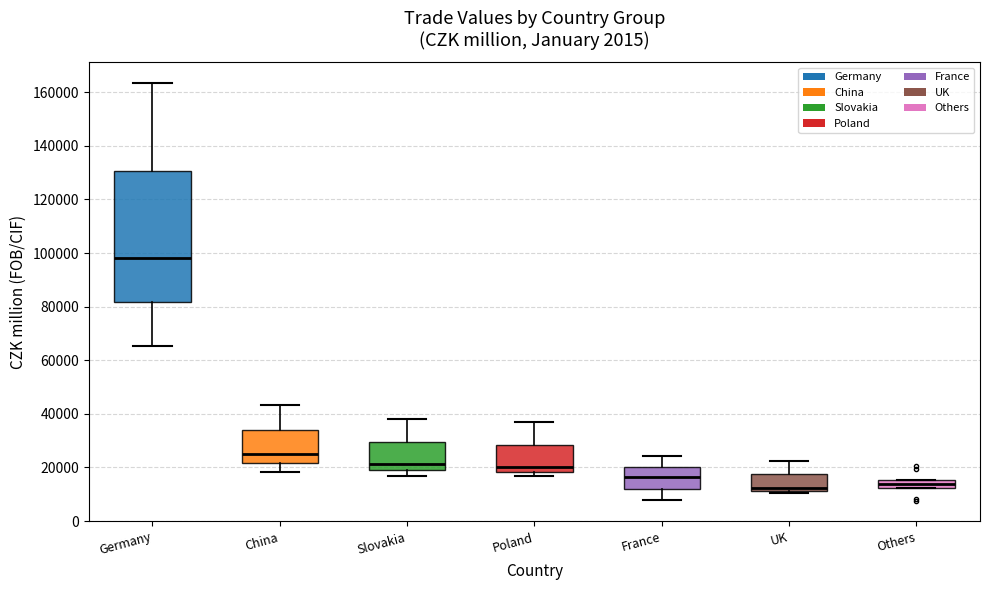

Which box is the tallest, from its lower edge to its upper edge?

Germany